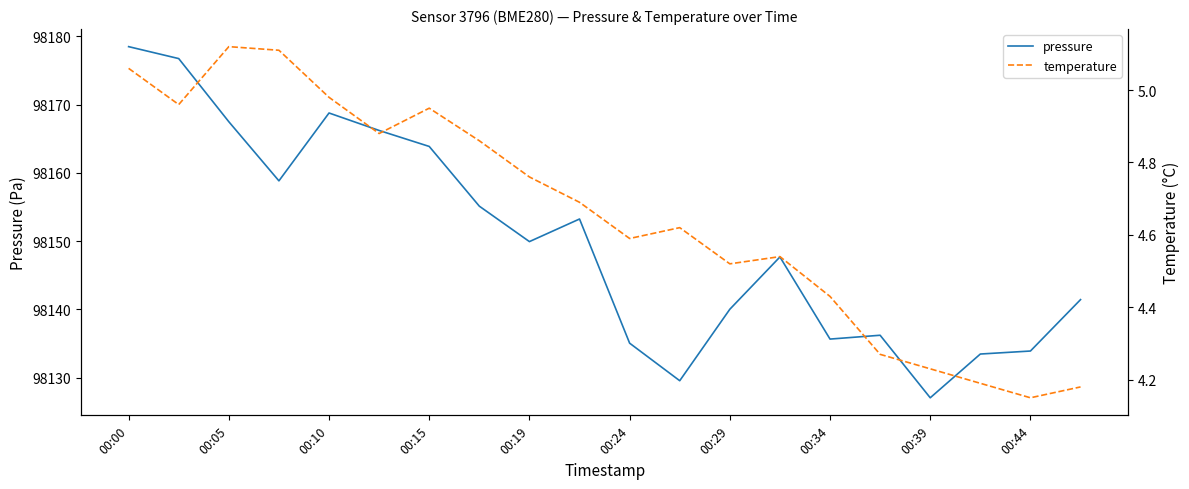

At which category is the sum across all series the highest?

00:00